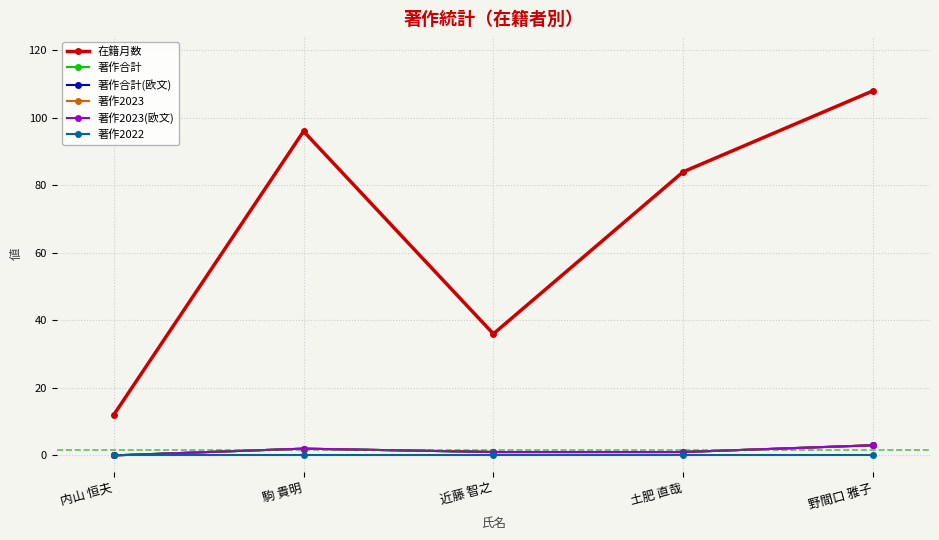

Does the chart have visible grid lines?

Yes